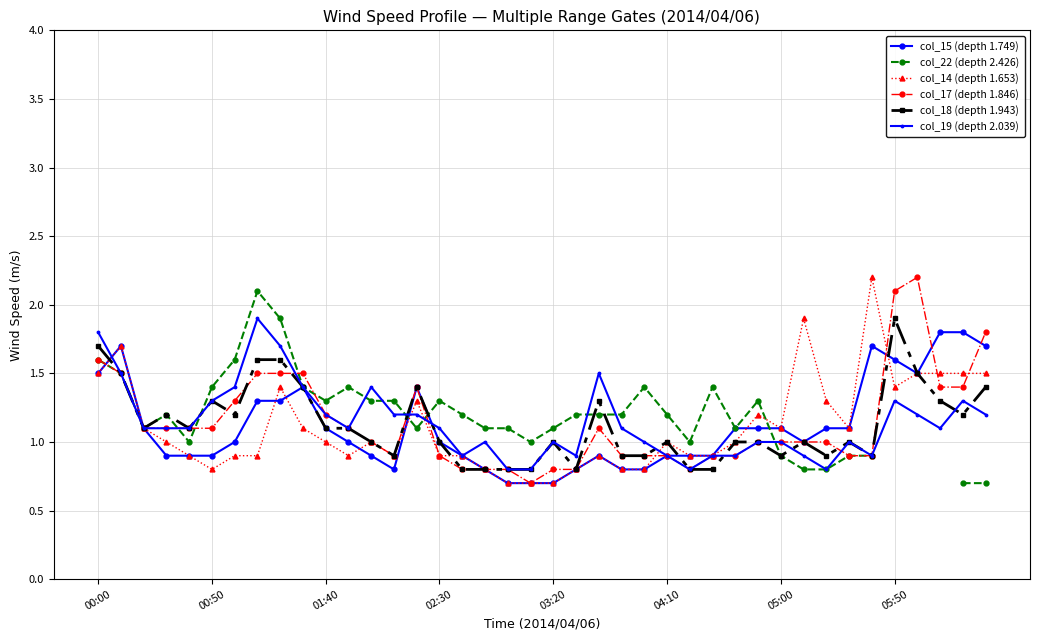

True or false: col_19 (depth 2.039) has more than 0 interior local peaks.

True